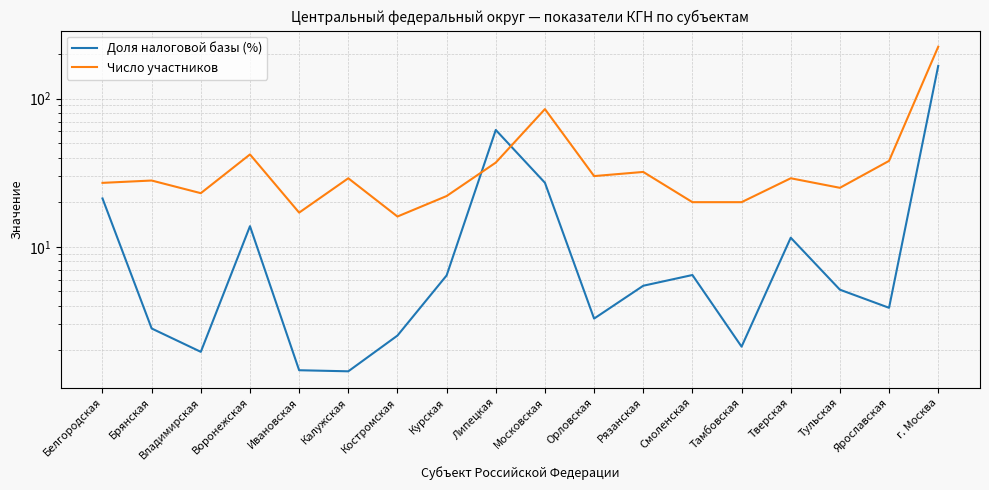

What are all the series names shown in the legend?

Доля налоговой базы (%), Число участников